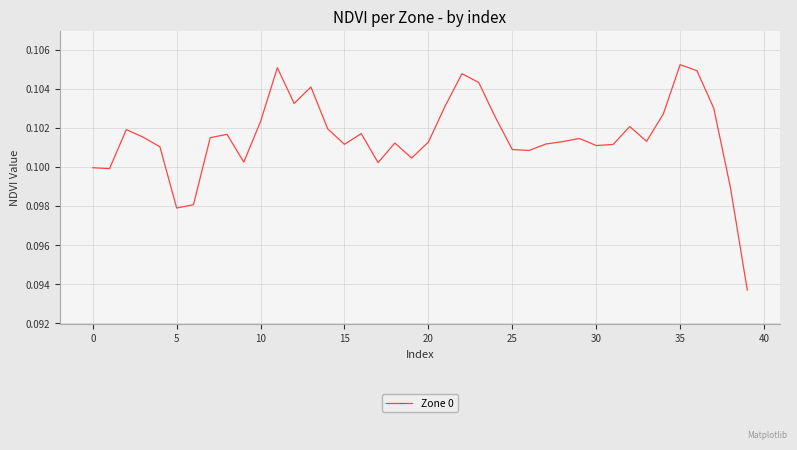

How many distinct data groups are displayed?

1